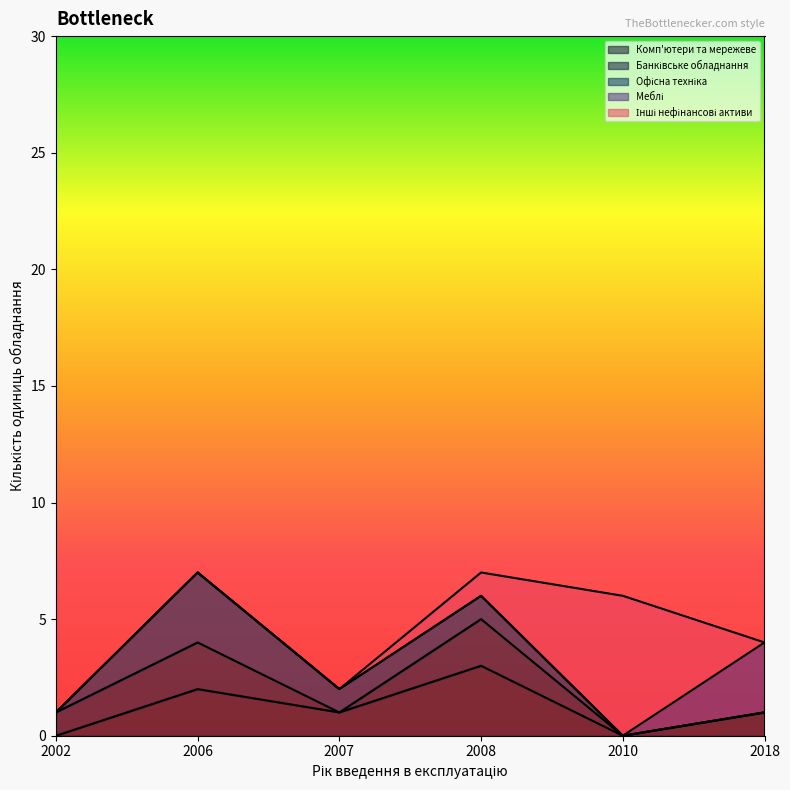

True or false: Банківське обладнання and Офісна техніка intersect in this chart.

False